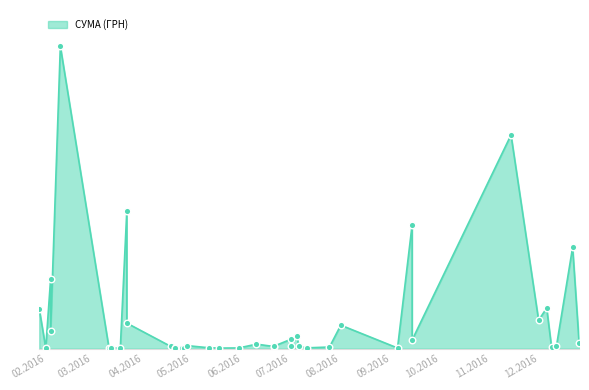

What is the change in value from 25.07.2016 to 28.01.2016?

+56772.9